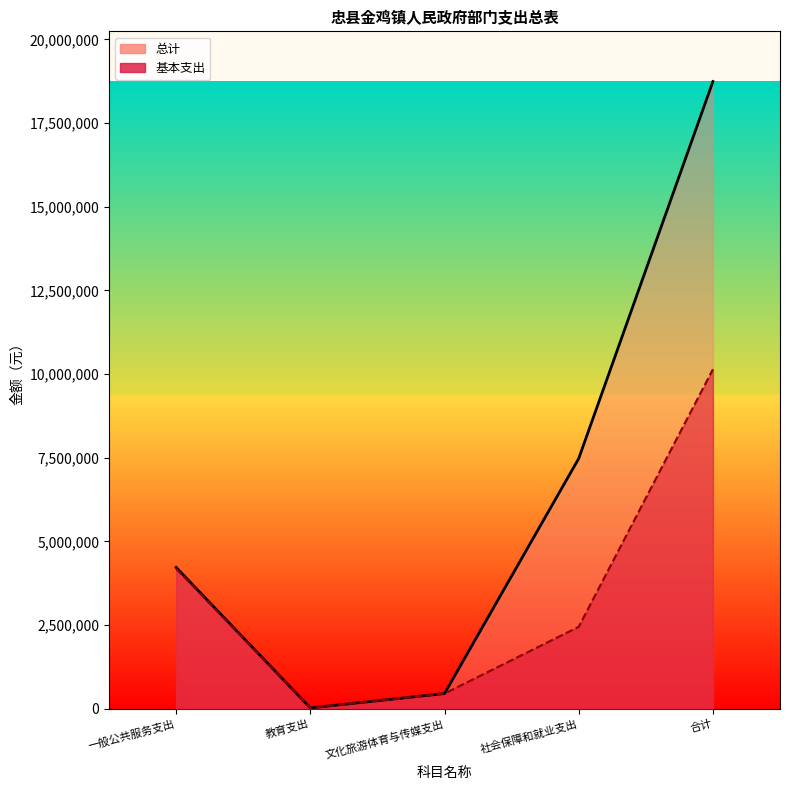

How many interior local valleys does the 总计 series have?

1